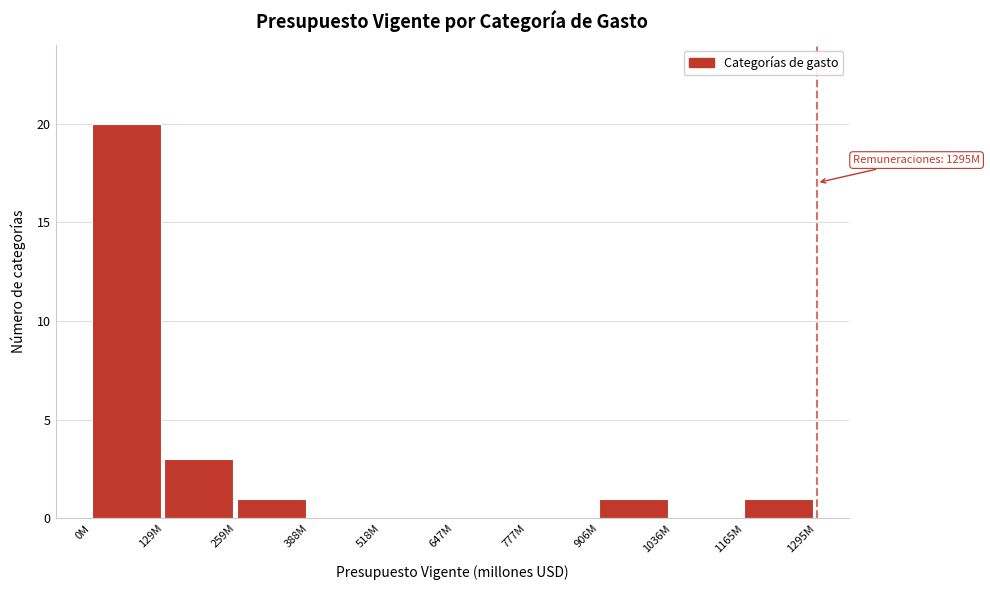

Reading left to right, what are all the values shown in this chart?

0M=20	129M=3	259M=1	388M=0	518M=0	647M=0	777M=0	906M=1	1036M=0	1165M=1